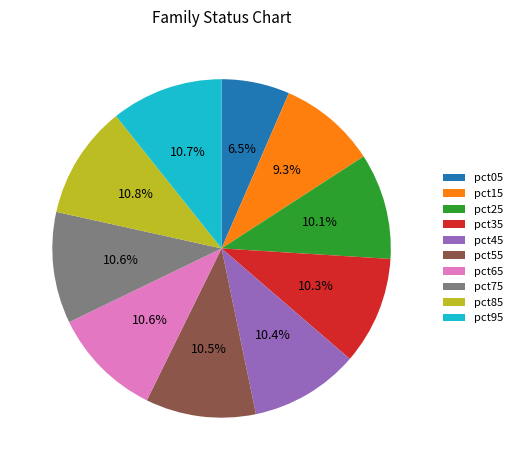

What percentage is the pct85 slice, to the nearest percent?

11%